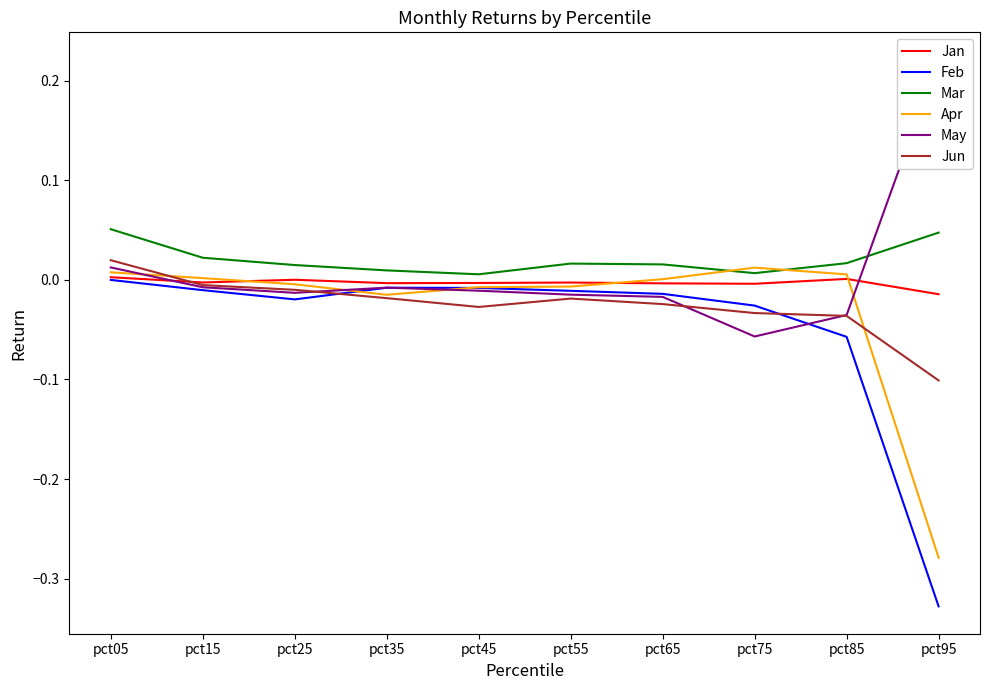

Reading left to right, list all the values displayed in this chart.

Jan: pct05=0.0	pct15=-0.0	pct25=0.0	pct35=-0.0	pct45=-0.0	pct55=-0.0	pct65=-0.0	pct75=-0.0	pct85=0.0	pct95=-0.0
Feb: pct05=-0.0	pct15=-0.0	pct25=-0.0	pct35=-0.0	pct45=-0.0	pct55=-0.0	pct65=-0.0	pct75=-0.0	pct85=-0.1	pct95=-0.3
Mar: pct05=0.1	pct15=0.0	pct25=0.0	pct35=0.0	pct45=0.0	pct55=0.0	pct65=0.0	pct75=0.0	pct85=0.0	pct95=0.0
Apr: pct05=0.0	pct15=0.0	pct25=-0.0	pct35=-0.0	pct45=-0.0	pct55=-0.0	pct65=0.0	pct75=0.0	pct85=0.0	pct95=-0.3
May: pct05=0.0	pct15=-0.0	pct25=-0.0	pct35=-0.0	pct45=-0.0	pct55=-0.0	pct65=-0.0	pct75=-0.1	pct85=-0.0	pct95=0.2
Jun: pct05=0.0	pct15=-0.0	pct25=-0.0	pct35=-0.0	pct45=-0.0	pct55=-0.0	pct65=-0.0	pct75=-0.0	pct85=-0.0	pct95=-0.1